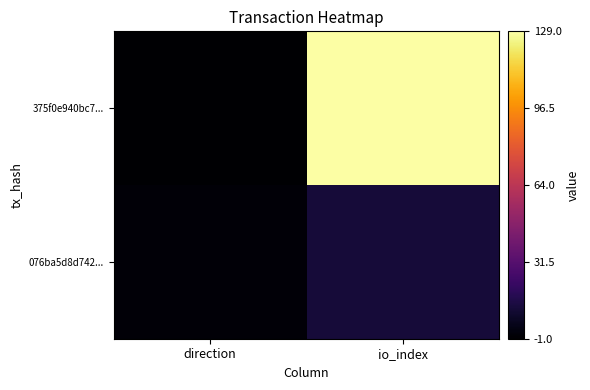

Which series has the largest range (max minus min)?

375f0e940bc7...